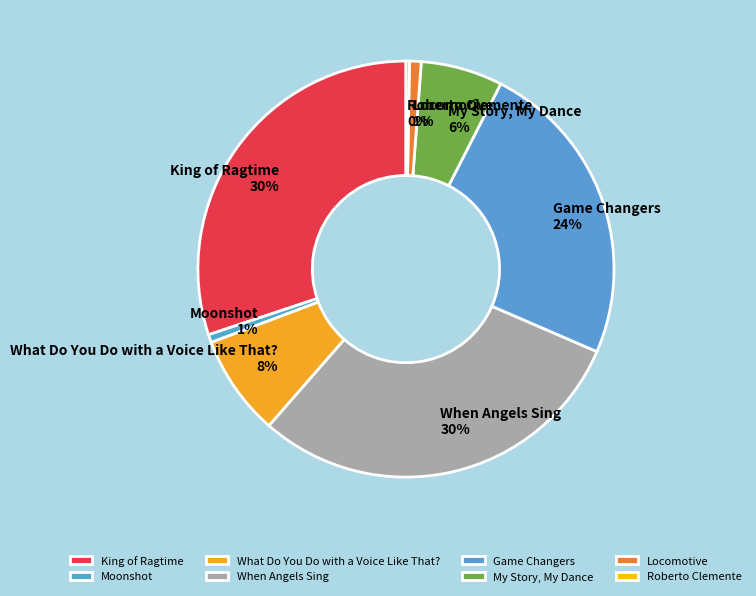

Combined, do My Story, My Dance and When Angels Sing account for over 50%?

No